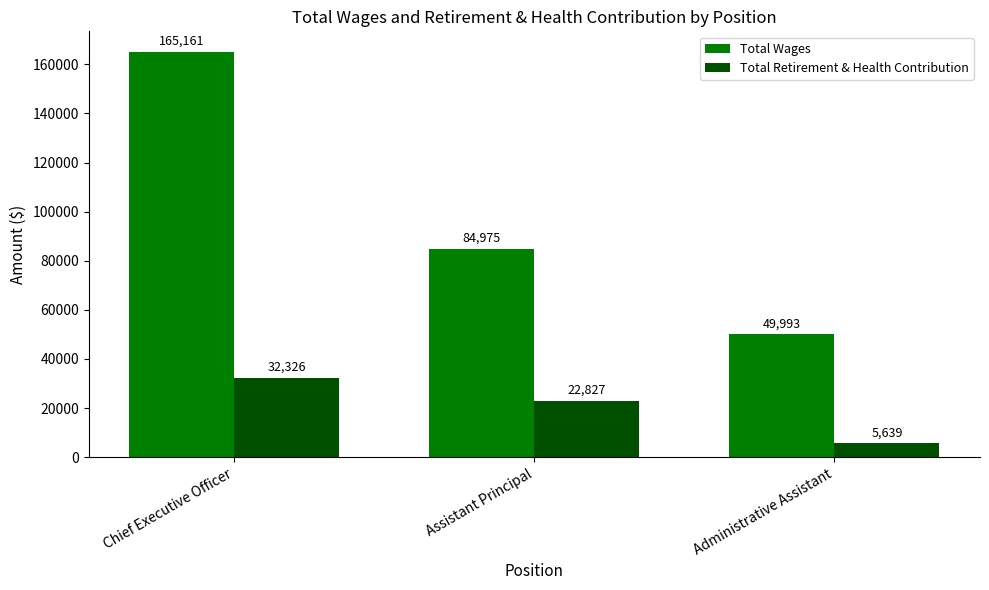

How many bars are there in each group?

2